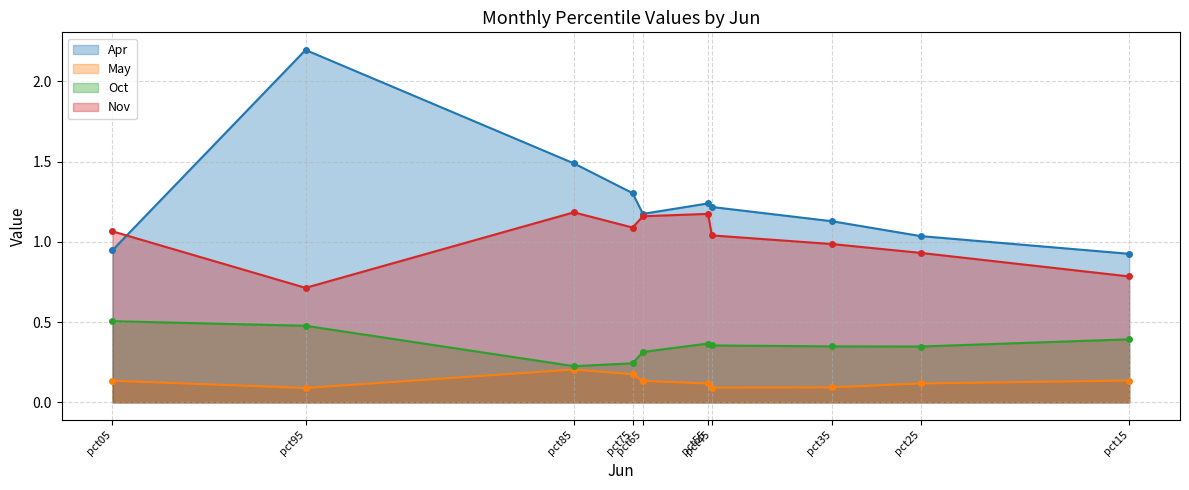

Which label corresponds to the smallest value in the chart?

pct95